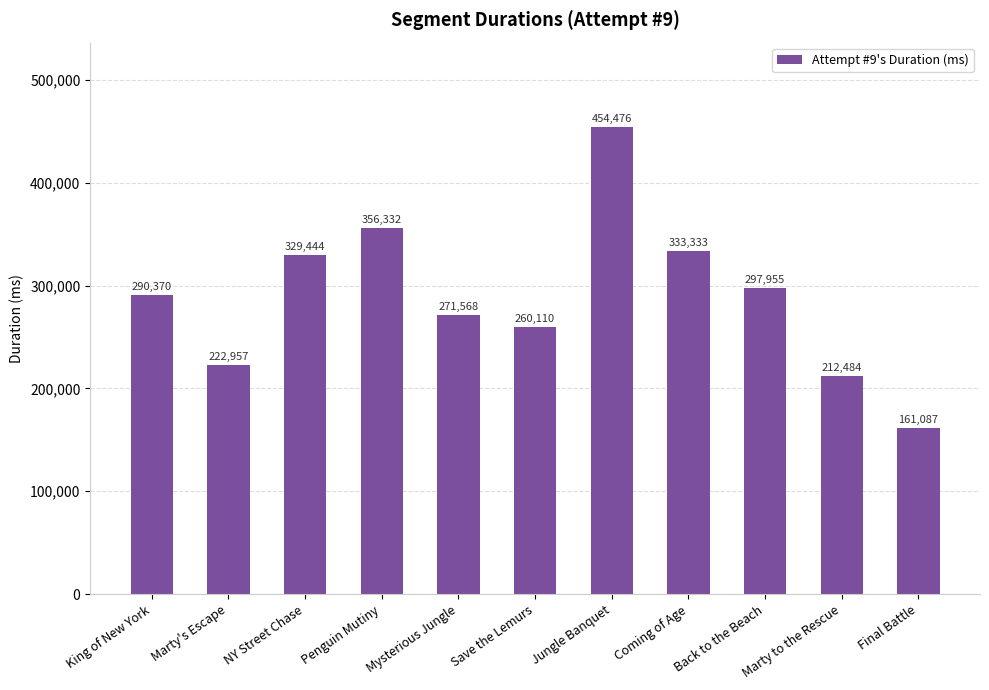

List the labels in order of value, largest first.

Jungle Banquet, Penguin Mutiny, Coming of Age, NY Street Chase, Back to the Beach, King of New York, Mysterious Jungle, Save the Lemurs, Marty's Escape, Marty to the Rescue, Final Battle